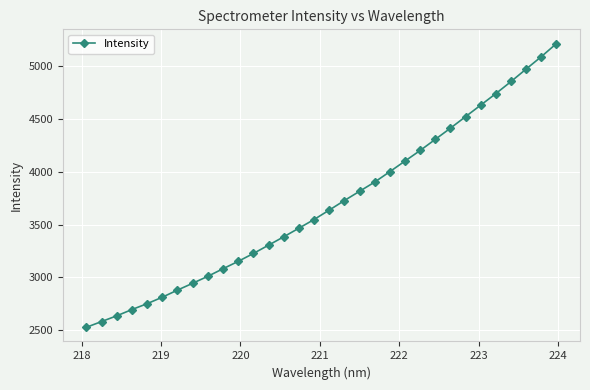

True or false: there are more than 2 points higher than both neighbors.

False